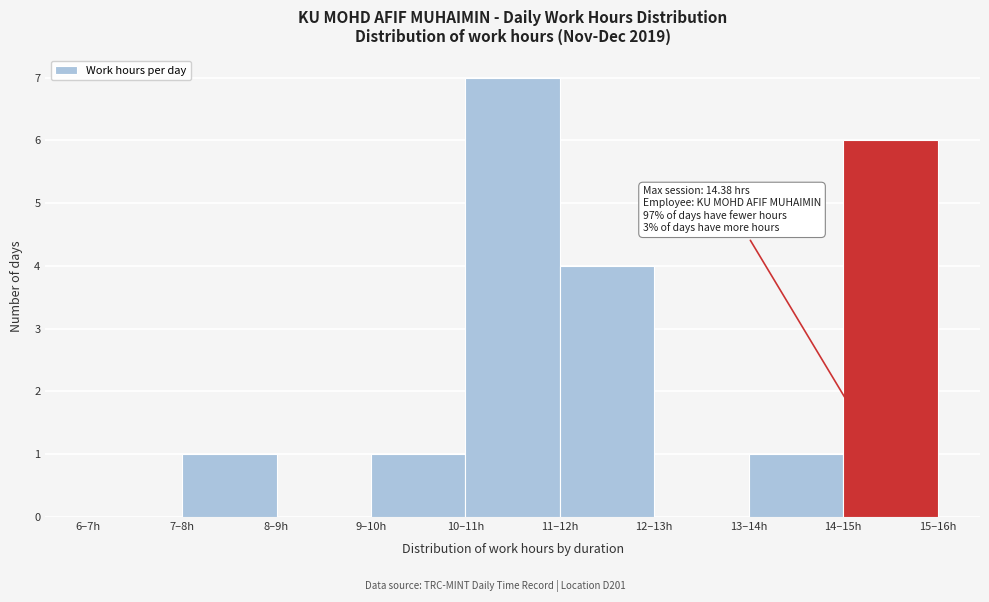

Reading left to right, what are all the values shown in this chart?

6–7h=0	7–8h=1	8–9h=0	9–10h=1	10–11h=7	11–12h=4	12–13h=0	13–14h=1	14–15h=6